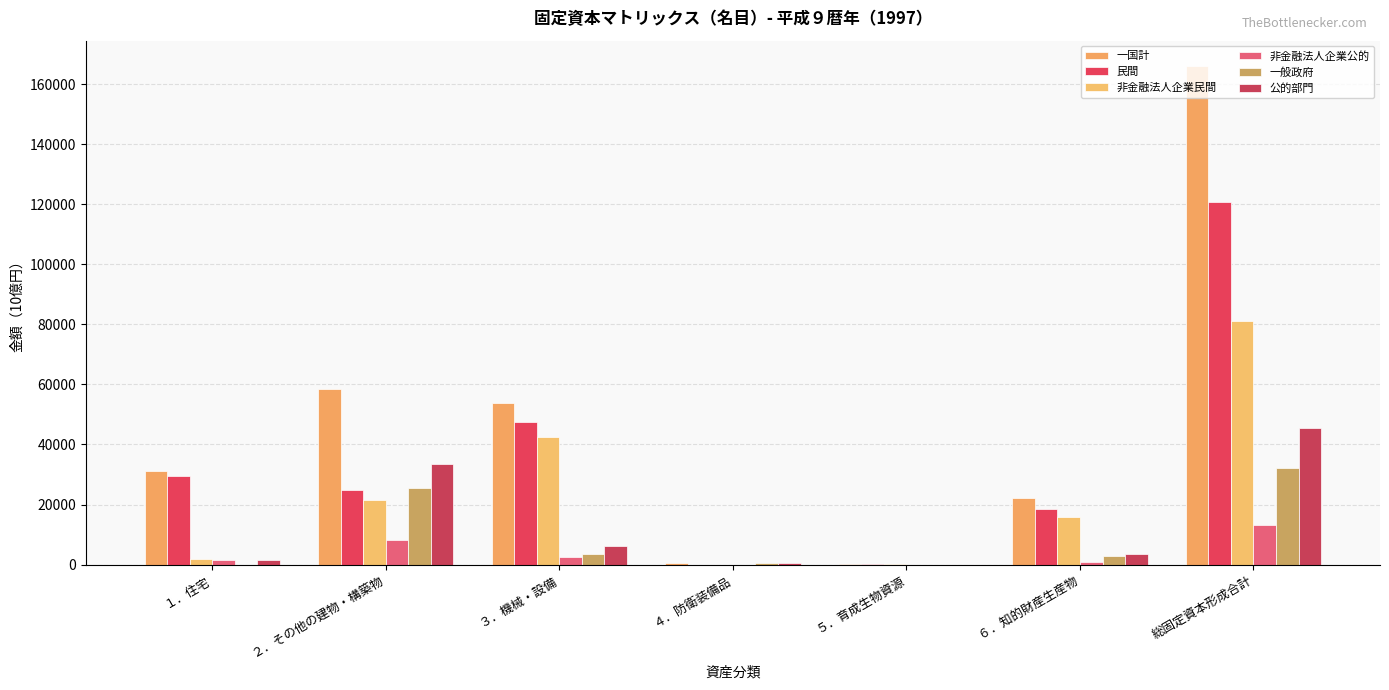

Does the chart contain stacked bars?

No